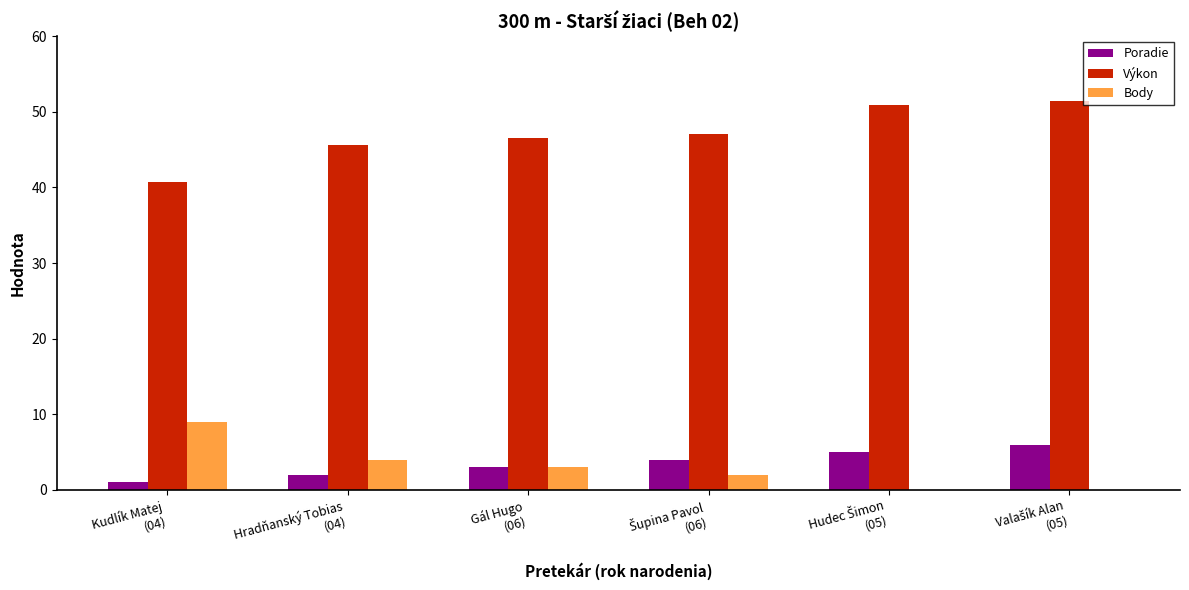

What is the sum of all Výkon values?

282.2